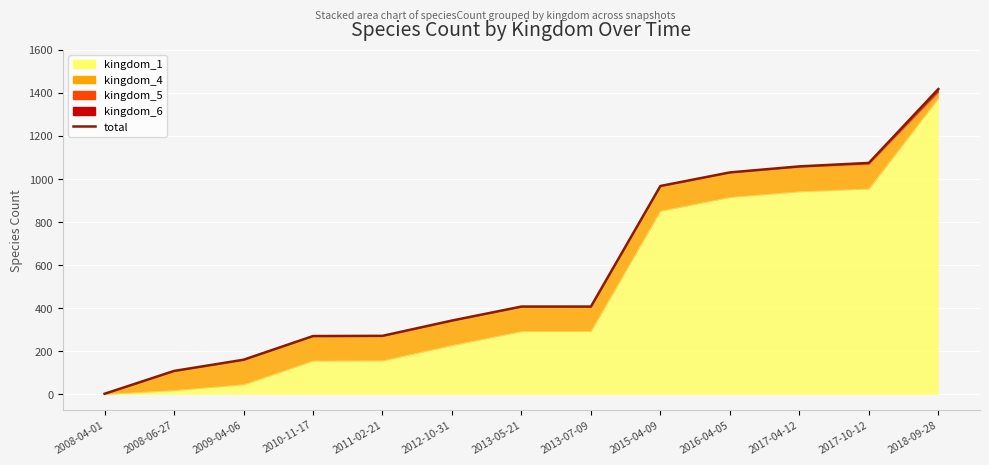

What is the label of the 4th point from the right?

2016-04-05